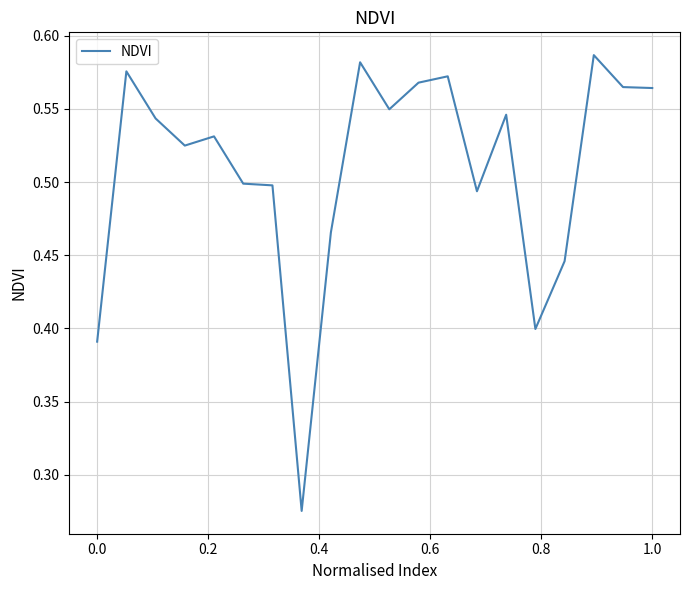

How many lines are shown in the chart?

1